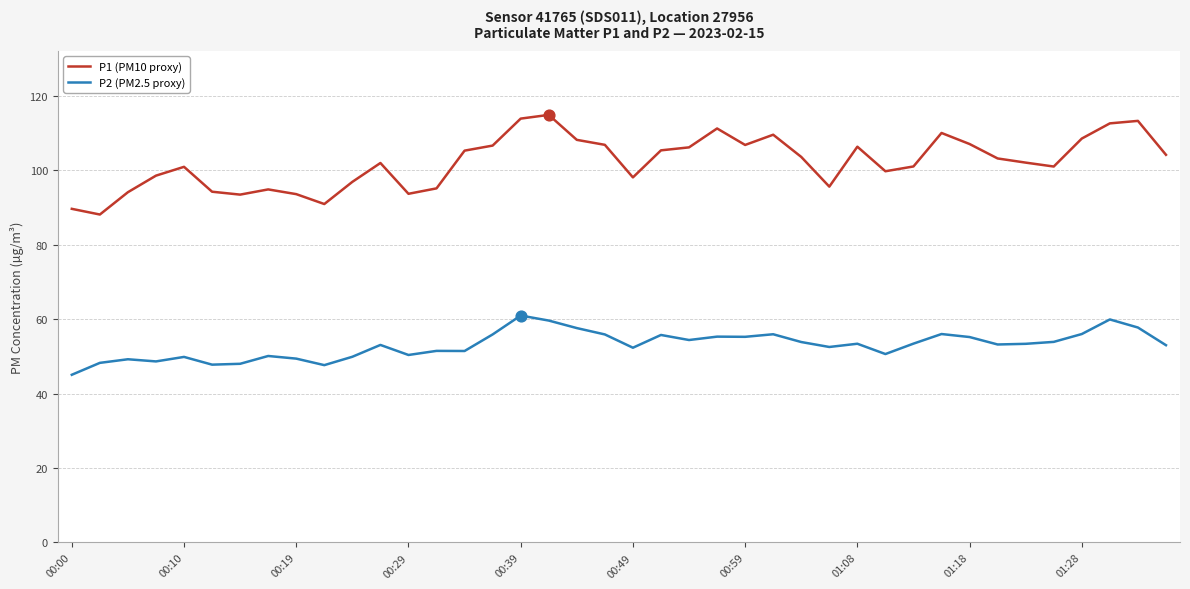

Which series has the largest range (max minus min)?

P1 (PM10 proxy)